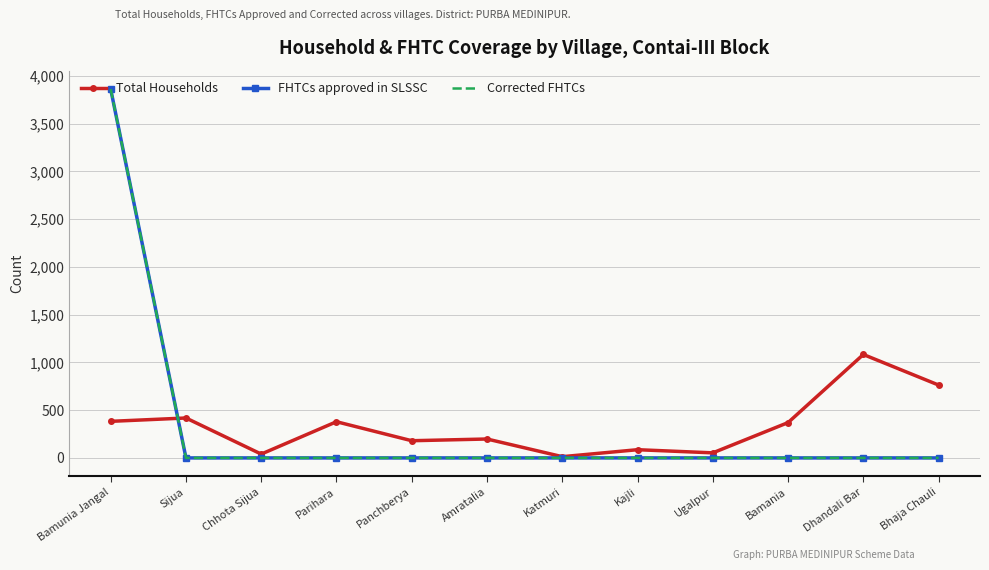

What is the value of the Total Households point at the 8th from the left?

86